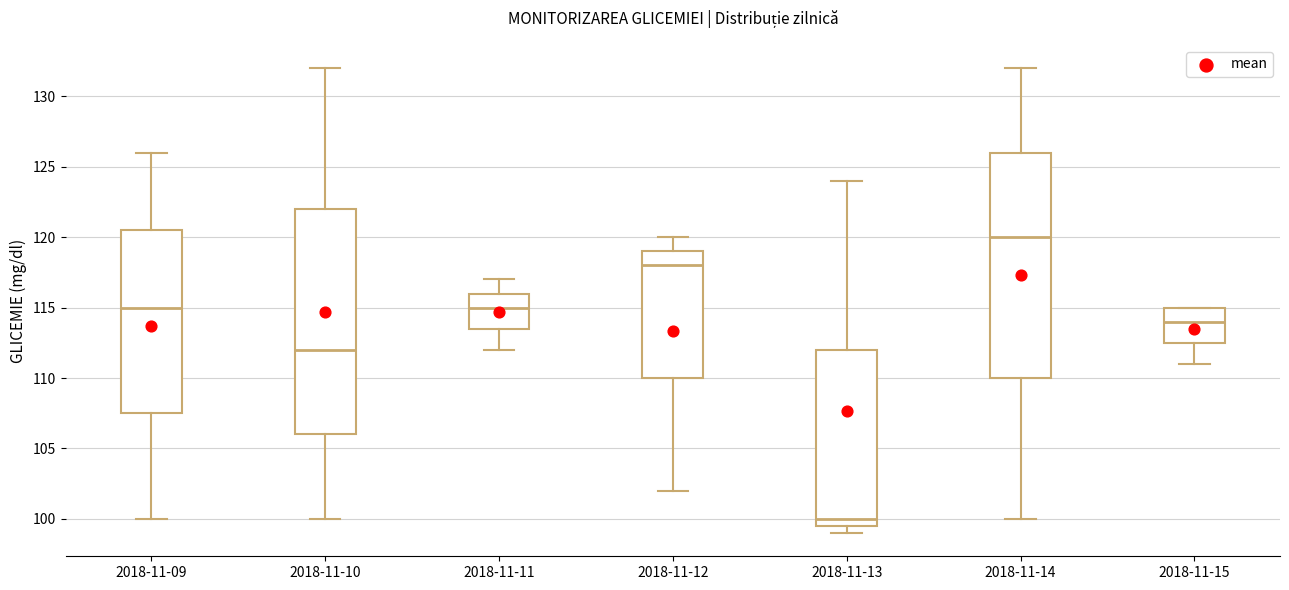

Which box's median line is the lowest?

2018-11-13